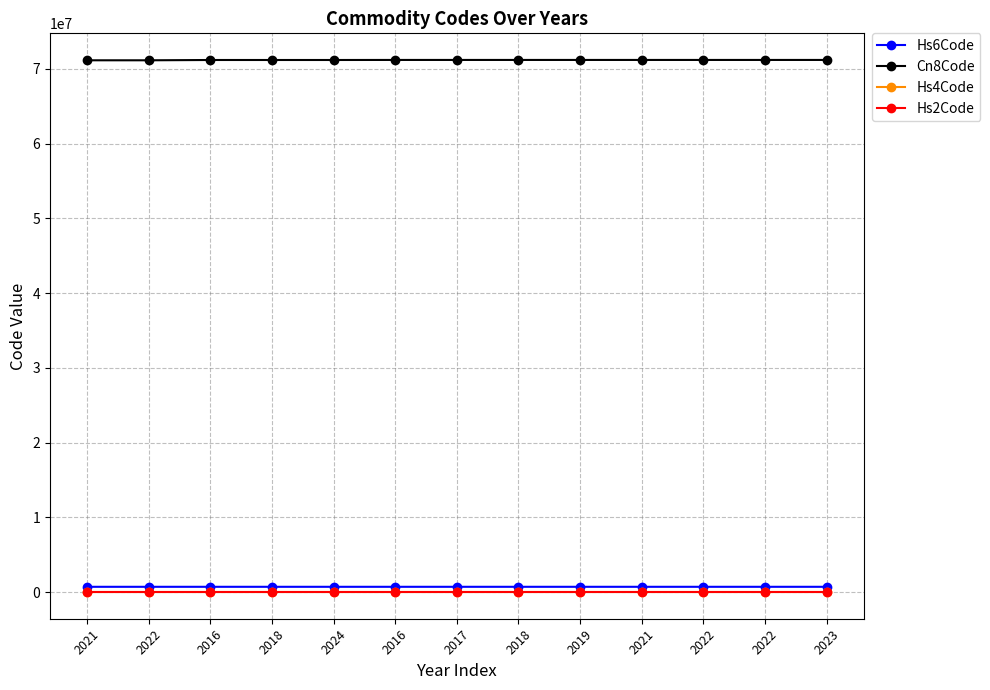

What is the label of the 9th point from the right?

2024